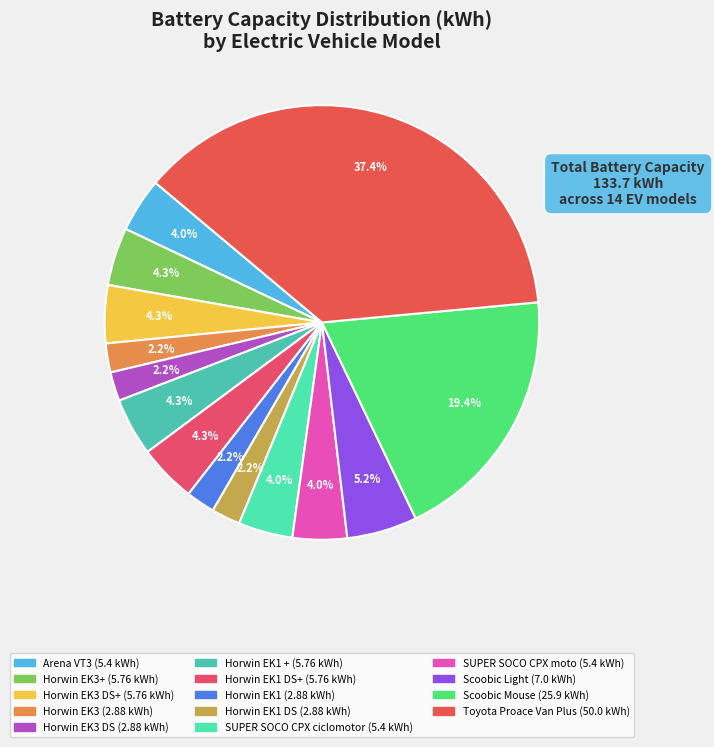

Count the number of slices in the pie.

14